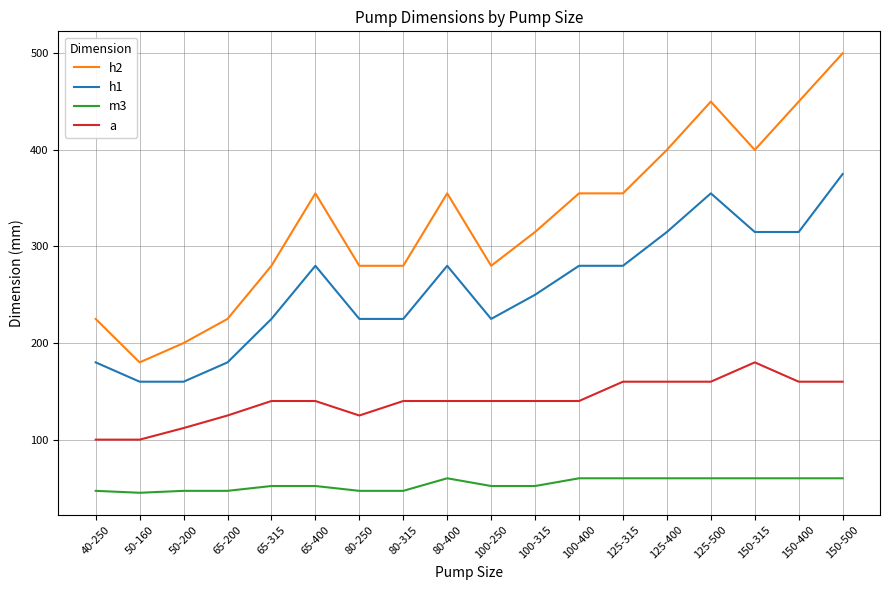

True or false: h1 has a value of 90 at 80-315.

False